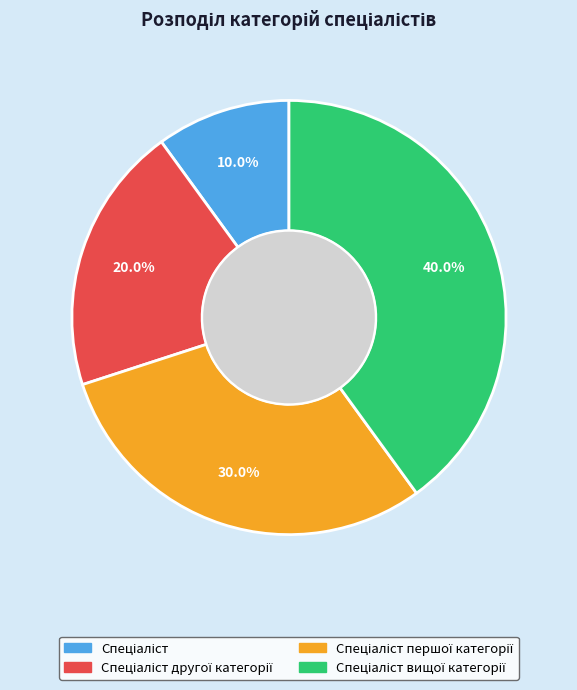

Count the number of slices in the pie.

4